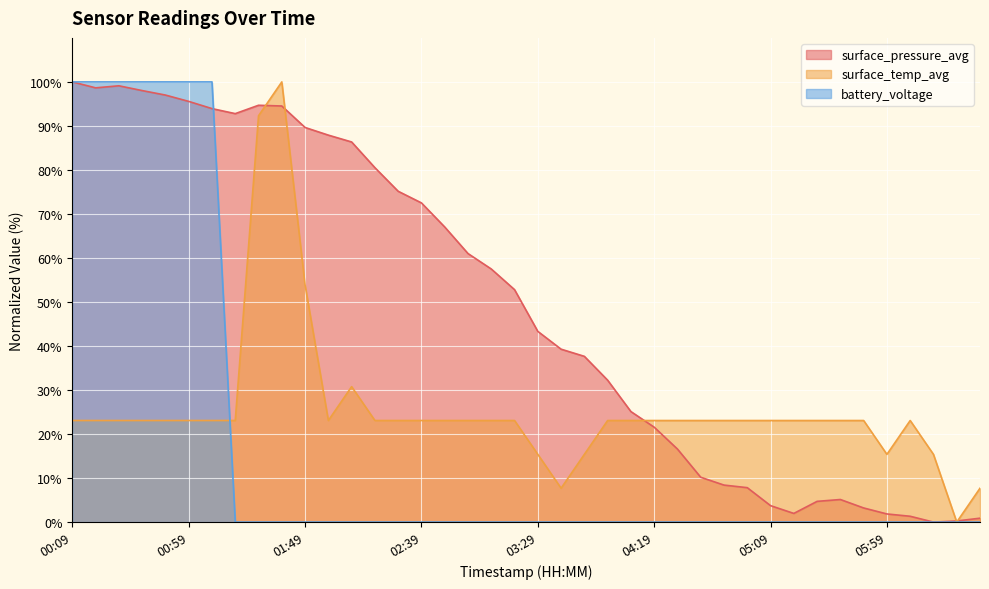

Is it true that surface_pressure_avg equals 48.5 at 06:19?

False